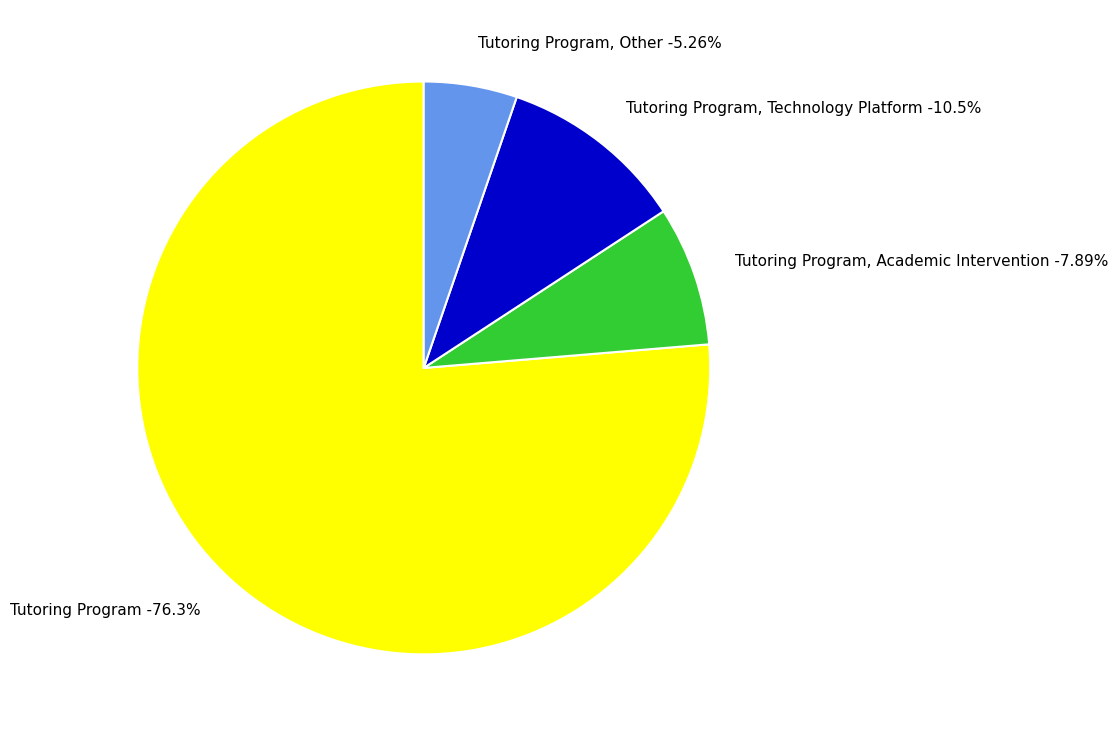

Rank the categories by value from lowest to highest.

Tutoring Program, Other, Tutoring Program, Academic Intervention, Tutoring Program, Technology Platform, Tutoring Program